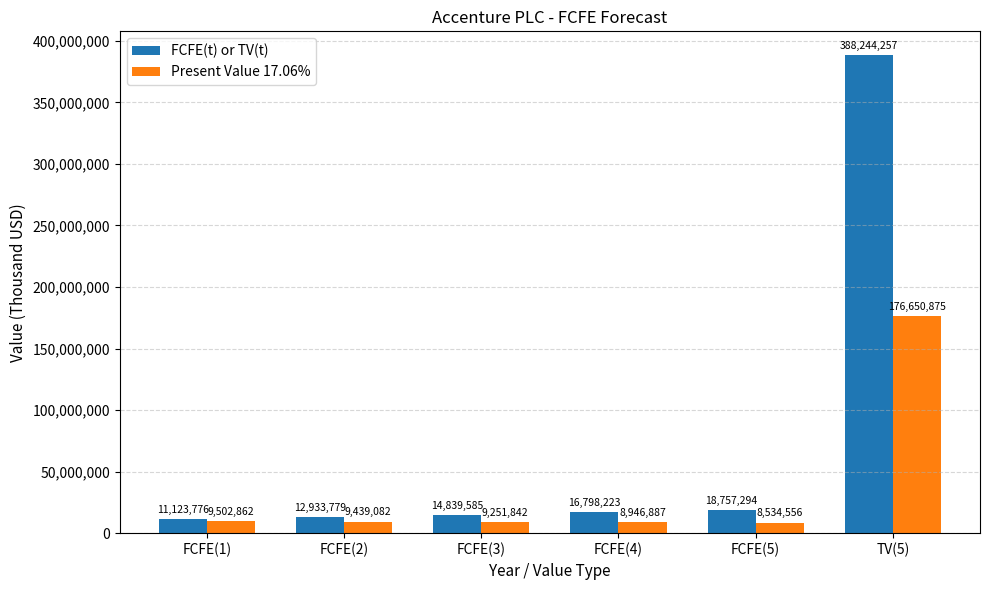

What is the difference between the maximum and second lowest values in the FCFE(t) or TV(t) series?

375310478